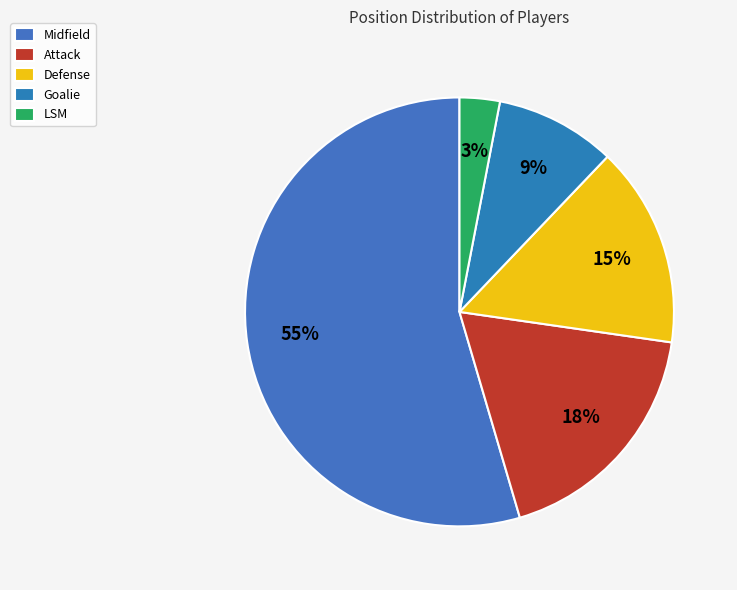

Rank the categories by value from lowest to highest.

LSM, Goalie, Defense, Attack, Midfield